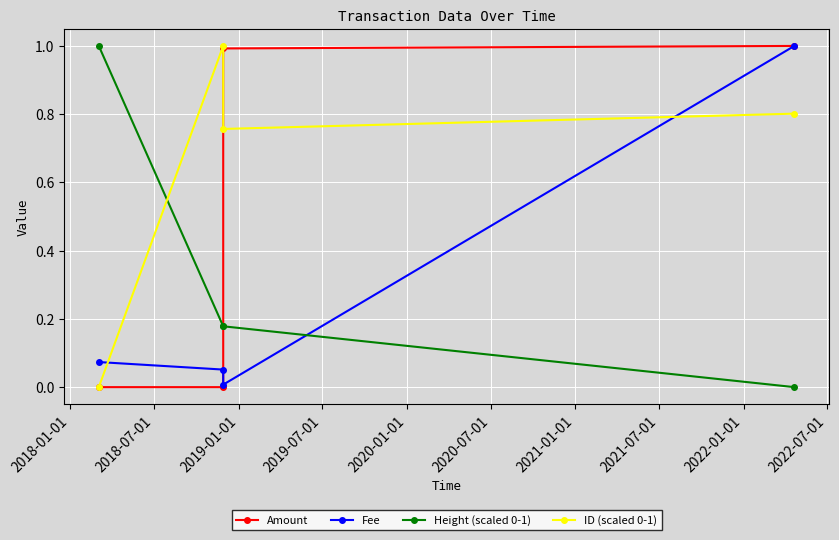

Is this an area chart (filled region under the line)?

No